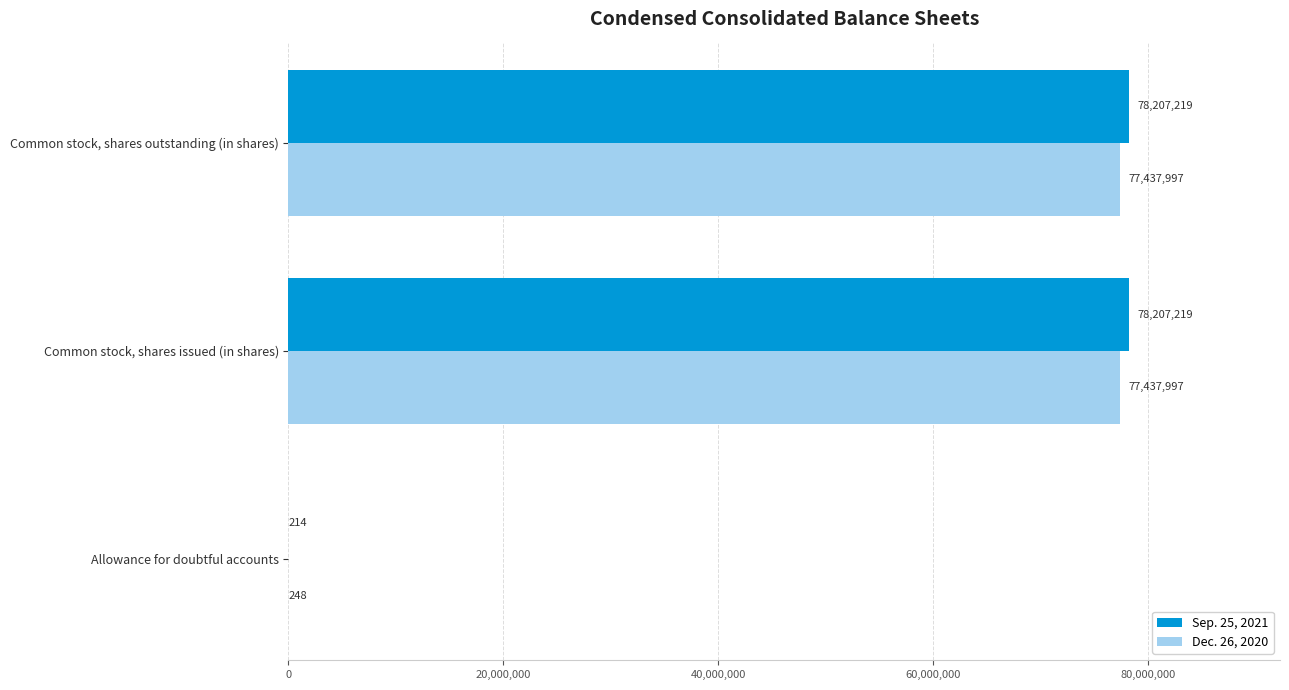

What is the maximum value for Sep. 25, 2021?

78207219